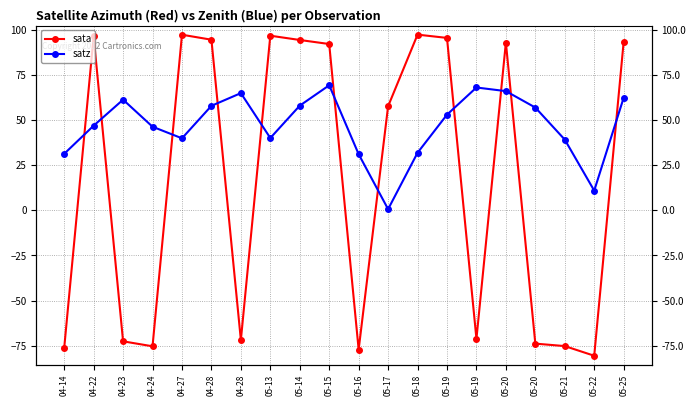

What is the difference between the maximum and second lowest values in the sata series?

174.4